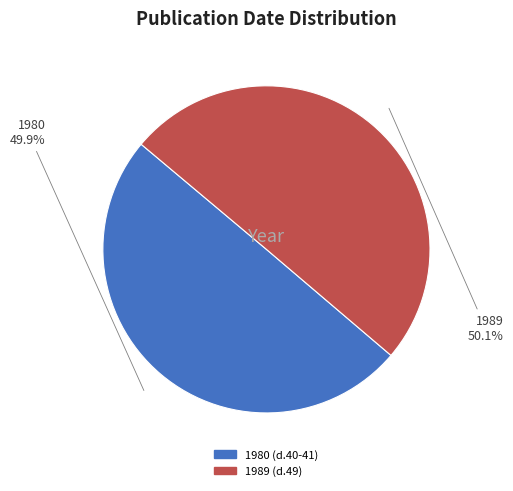

Is there a majority slice in this chart?

Yes